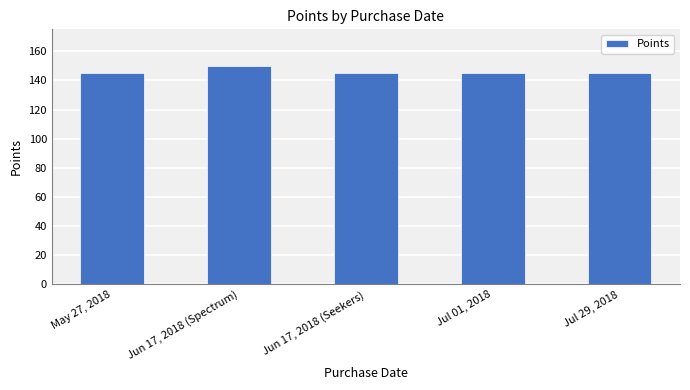

What is the sum of all values?

730